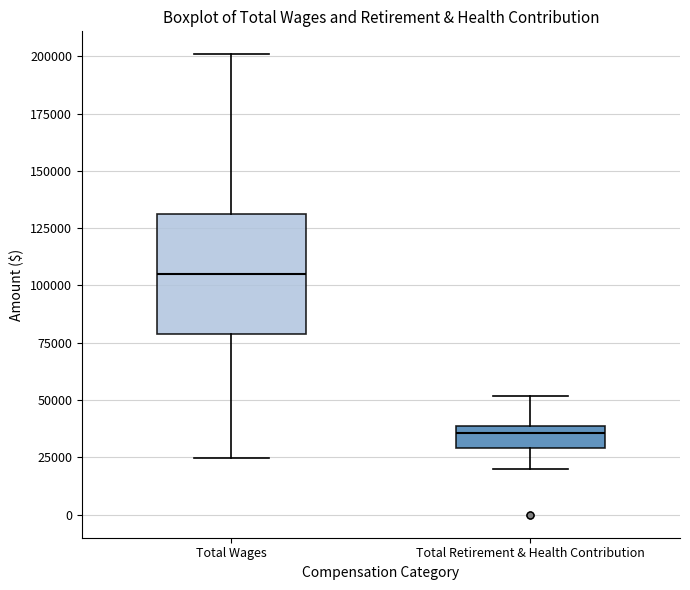

Comparing the boxes themselves (not the whiskers), which one is the tallest?

Total Wages